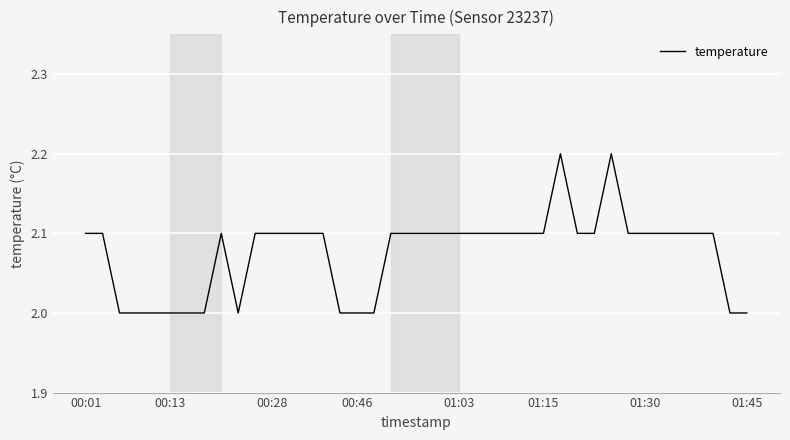

What is the greatest value displayed?

2.2